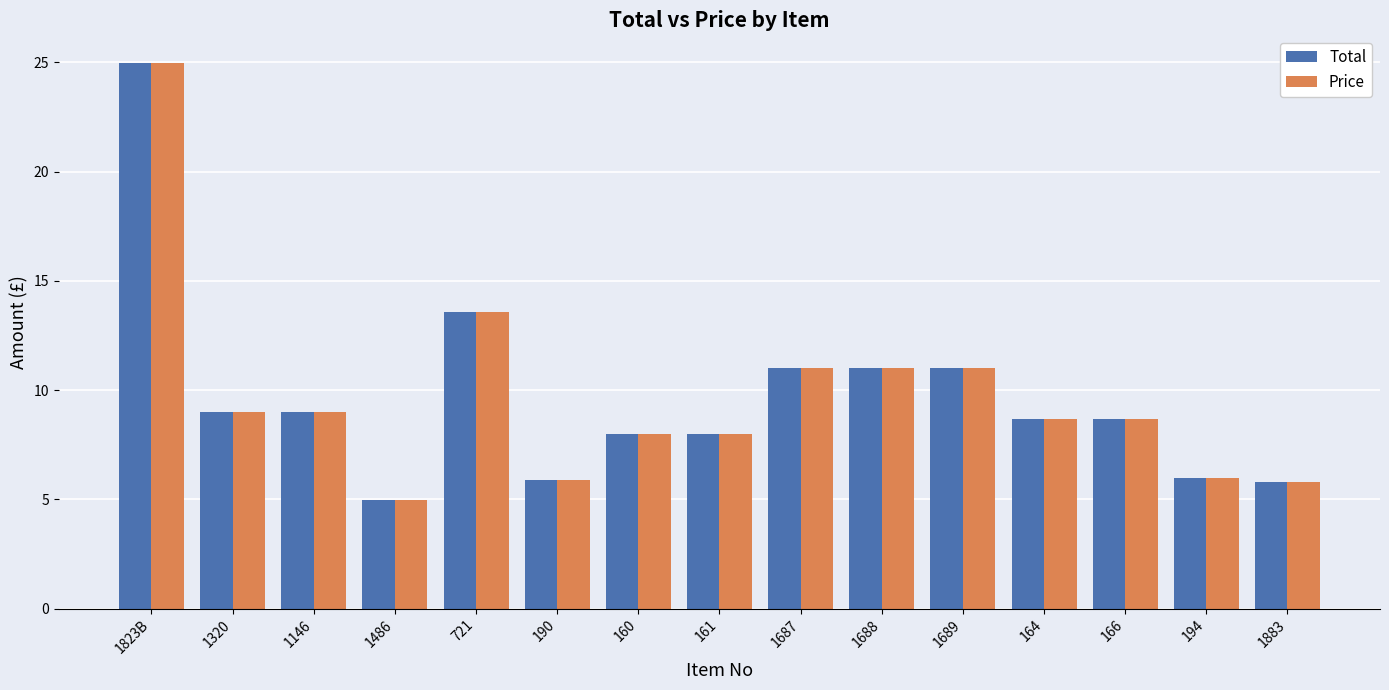

True or false: Price has a value of 11.0 at 1687.

True